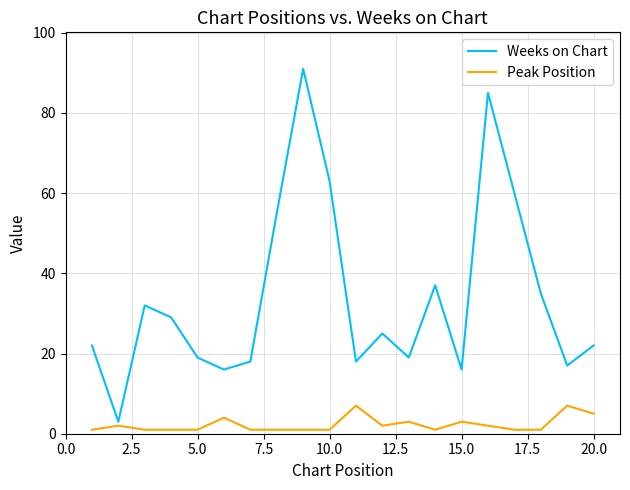

List the series in order of their overall mean, highest first.

Weeks on Chart, Peak Position